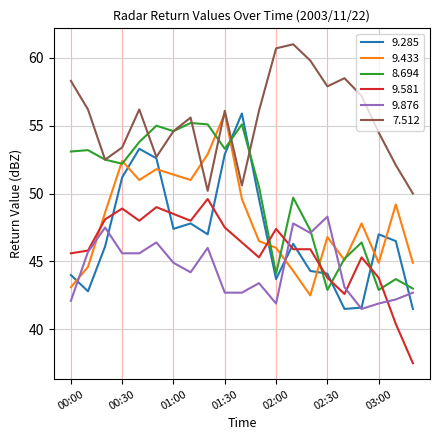

What is the smallest value displayed?

37.5